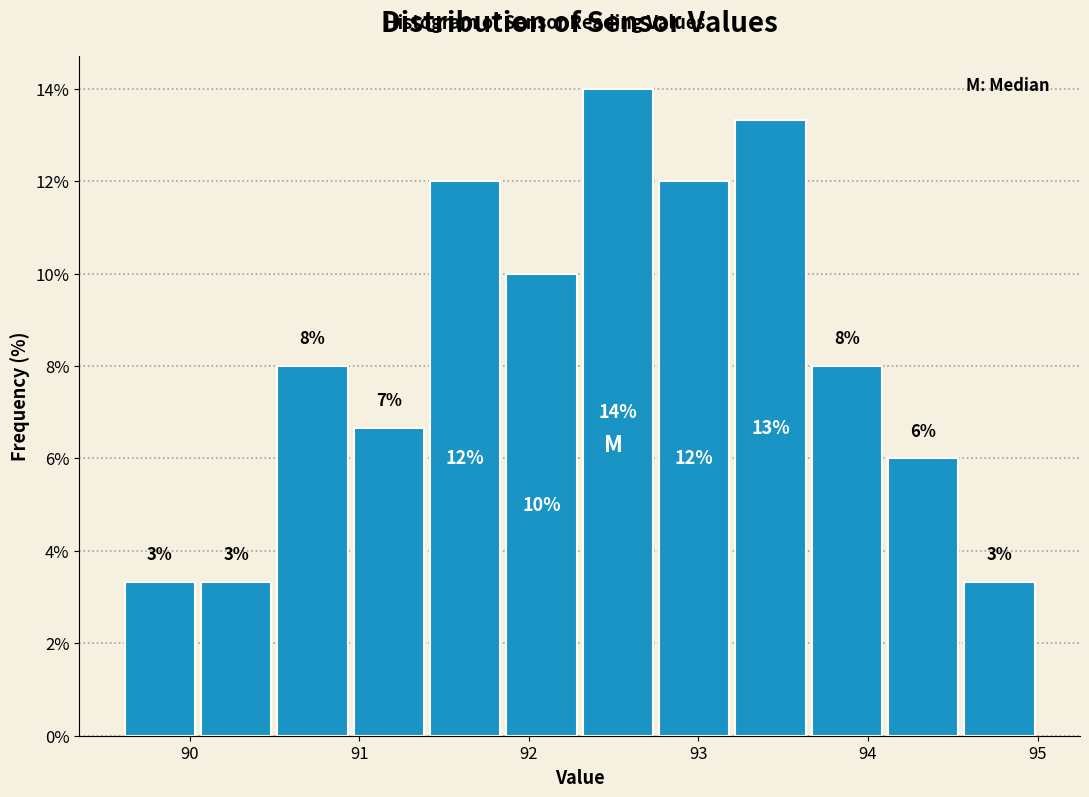

Which range on the x-axis has the tallest bar?

92.30 to 92.75